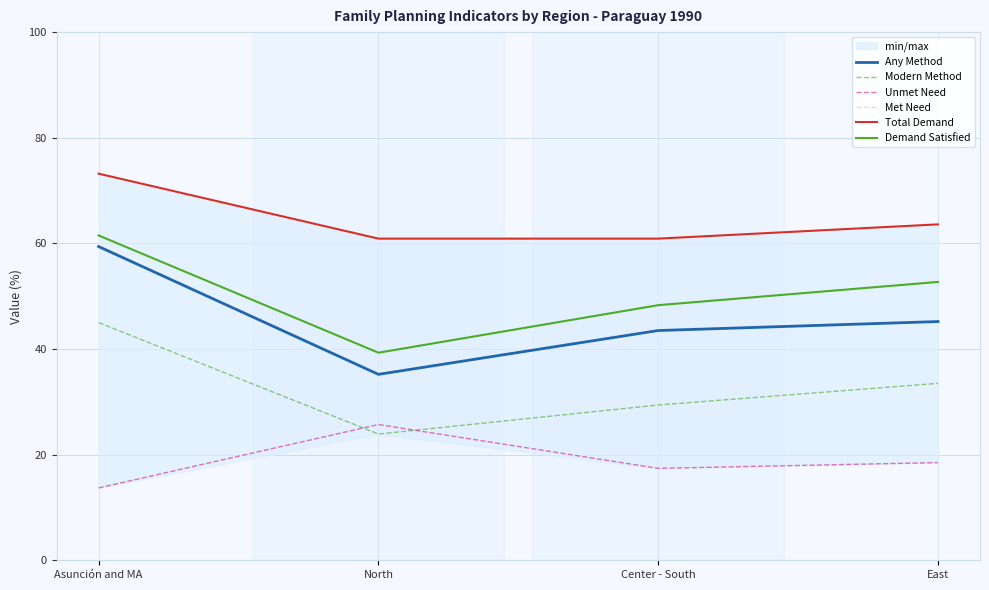

Which category has the lowest value across all series?

Asunción and MA